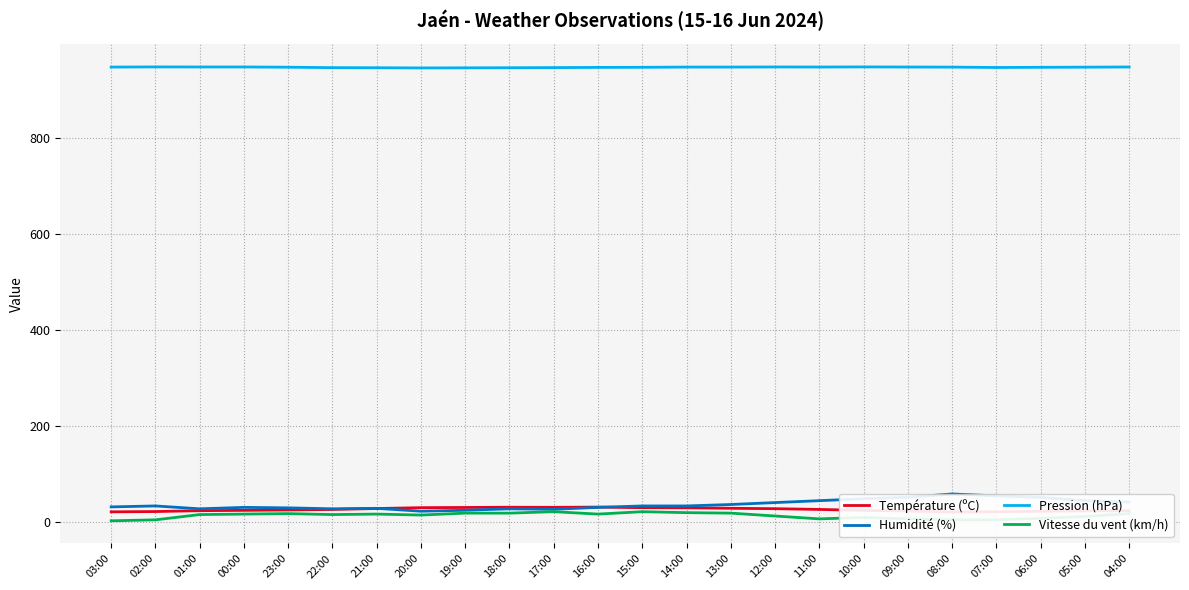

In Humidité (%), how many points are higher than both neighbors (excluding endpoints)?

5